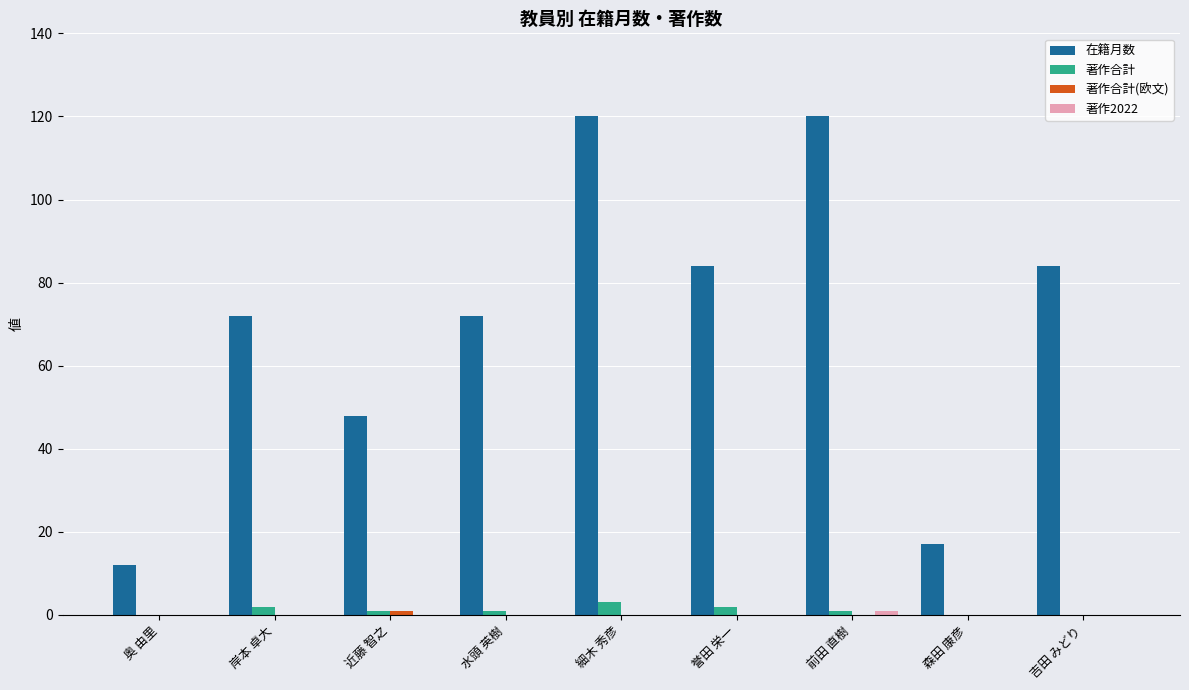

The value of 著作合計 at 吉田 みどり is 0. True or false?

True